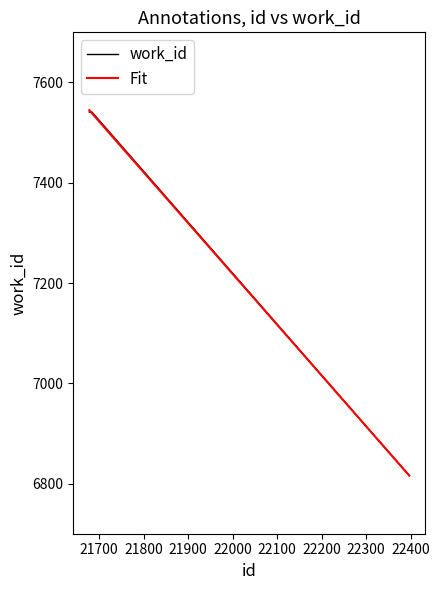

What is the value of the 4th point from the left?

6816